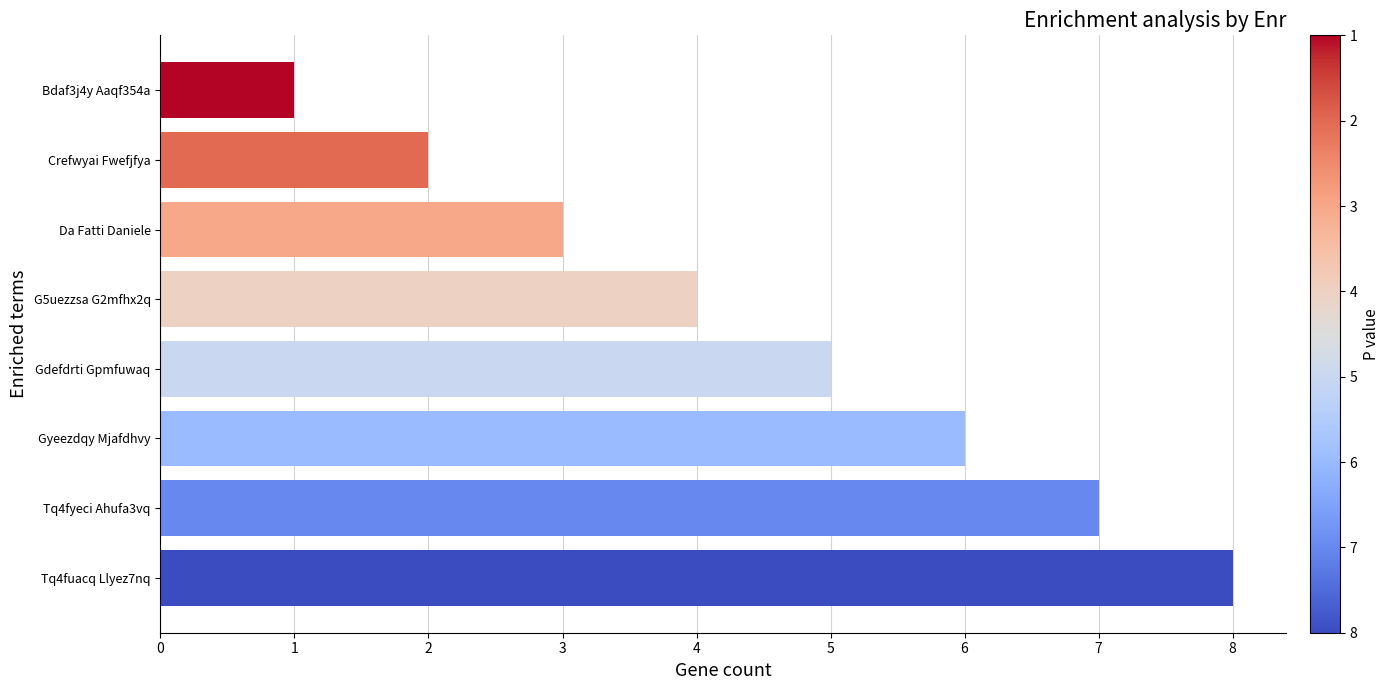

Read the value at Da Fatti Daniele.

3